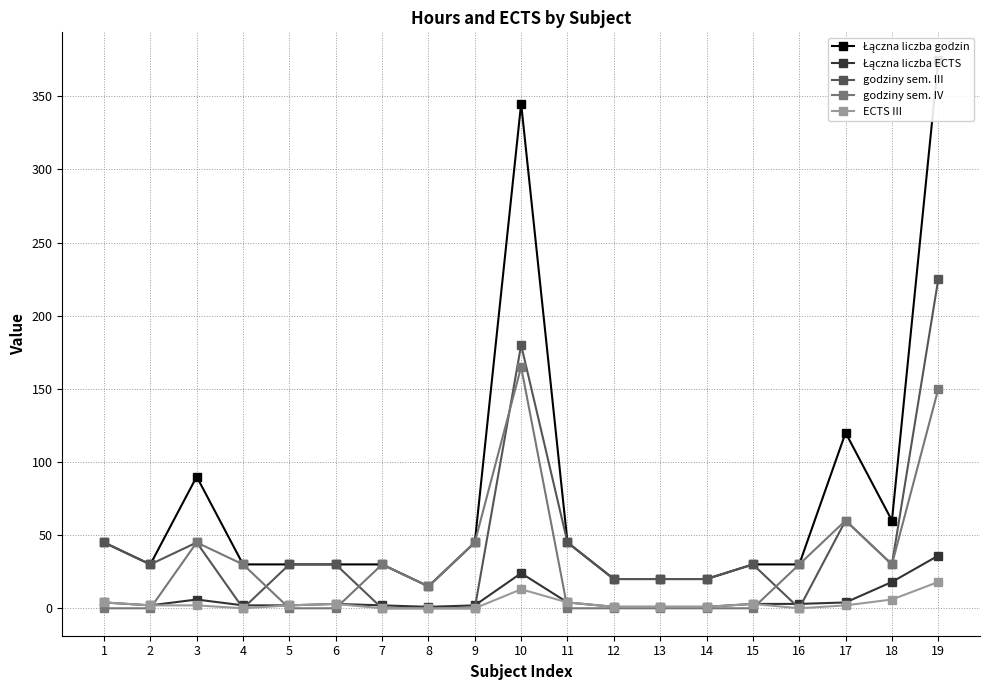

Rank the series at 6 from highest to lowest value.

Łączna liczba godzin, godziny sem. III, Łączna liczba ECTS, ECTS III, godziny sem. IV